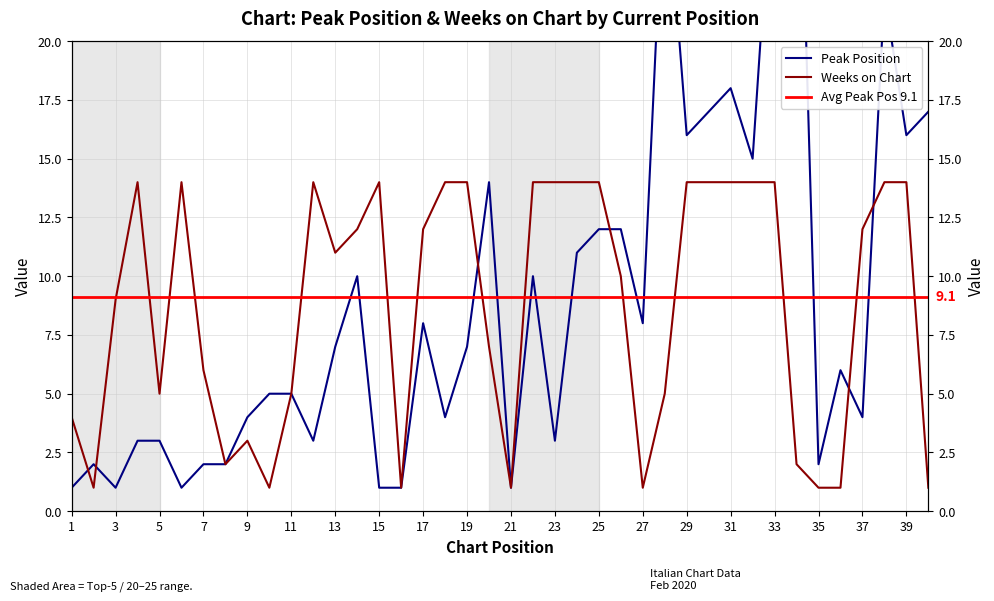

What is the total value across all series at 35?

3